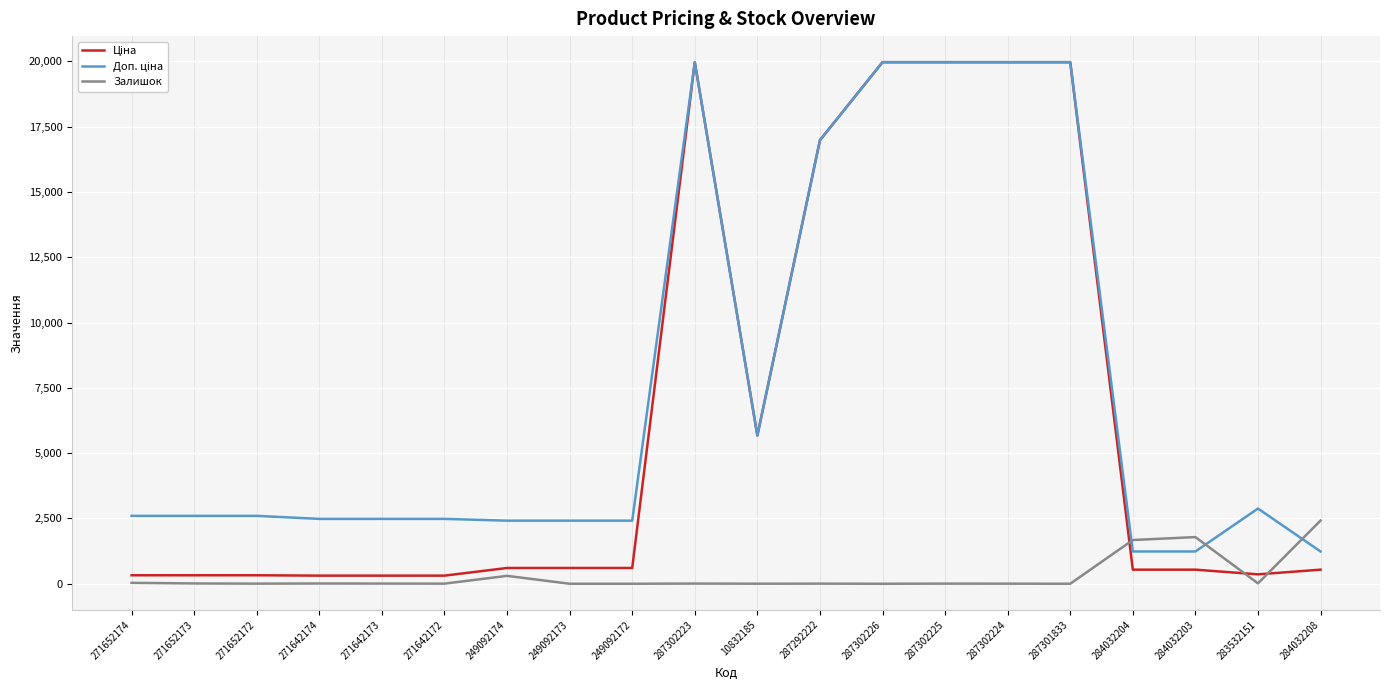

The value of Залишок at 287302226 is 1141.7. True or false?

False